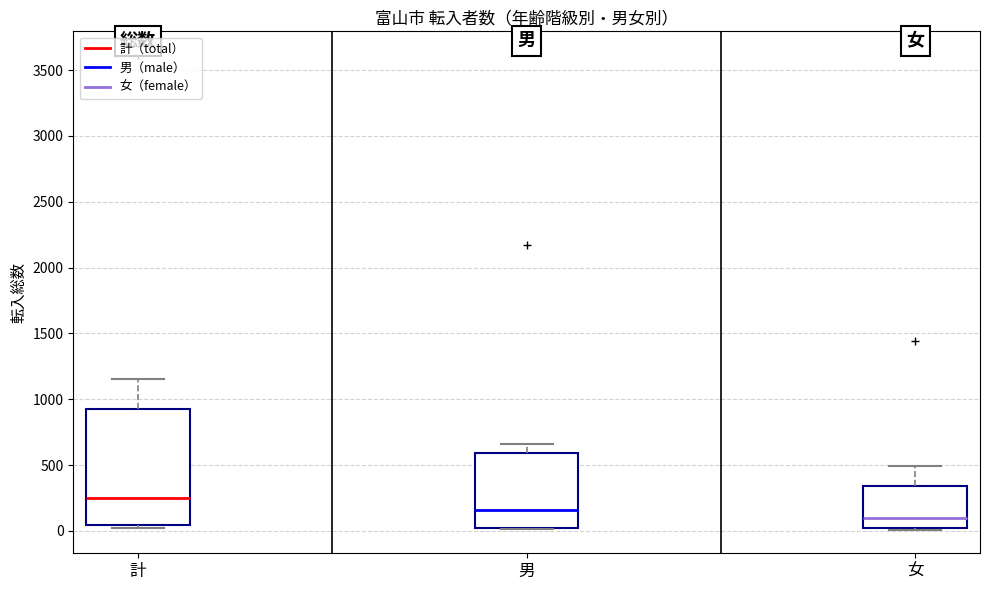

Which box has the highest median line?

計